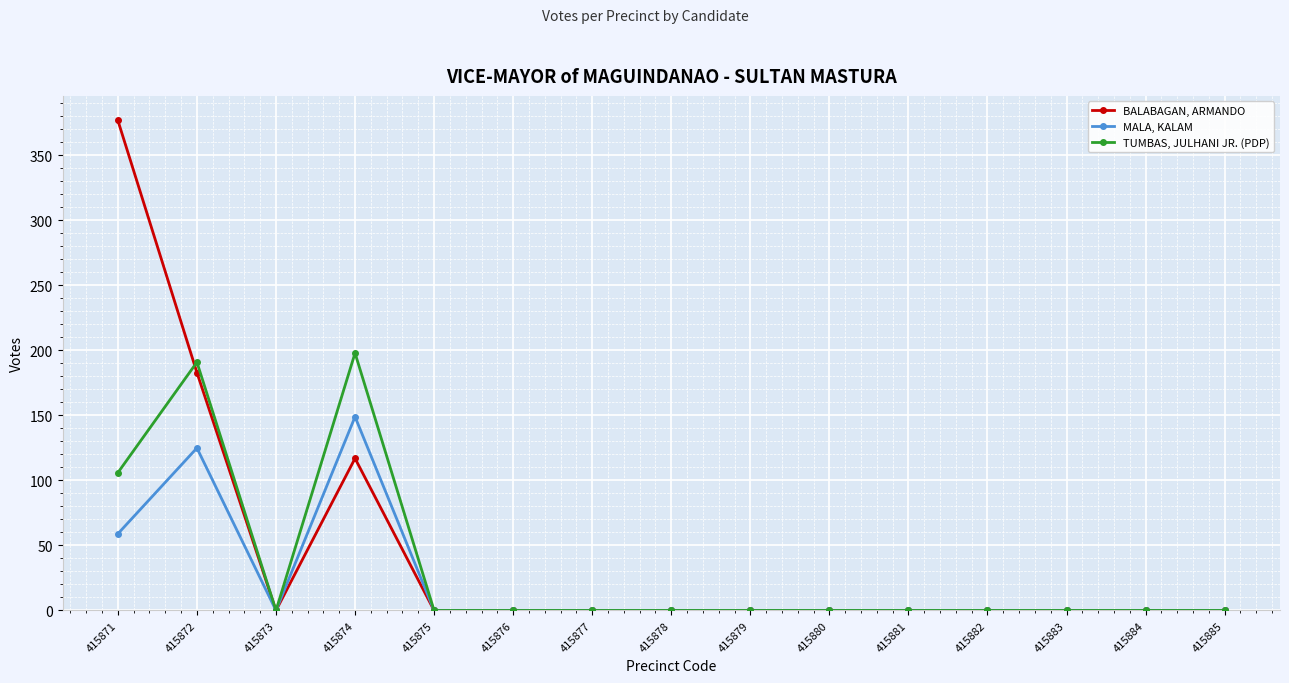

What is the maximum value for BALABAGAN, ARMANDO?

377